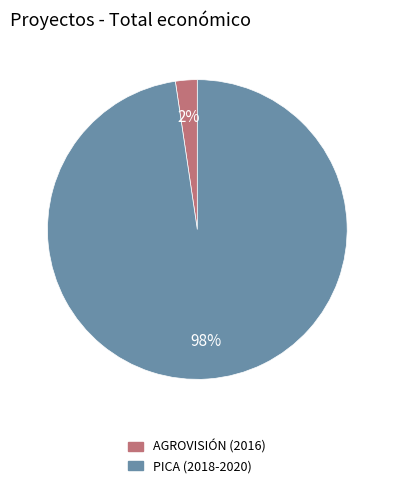

Which slice is the largest?

PICA (2018-2020)